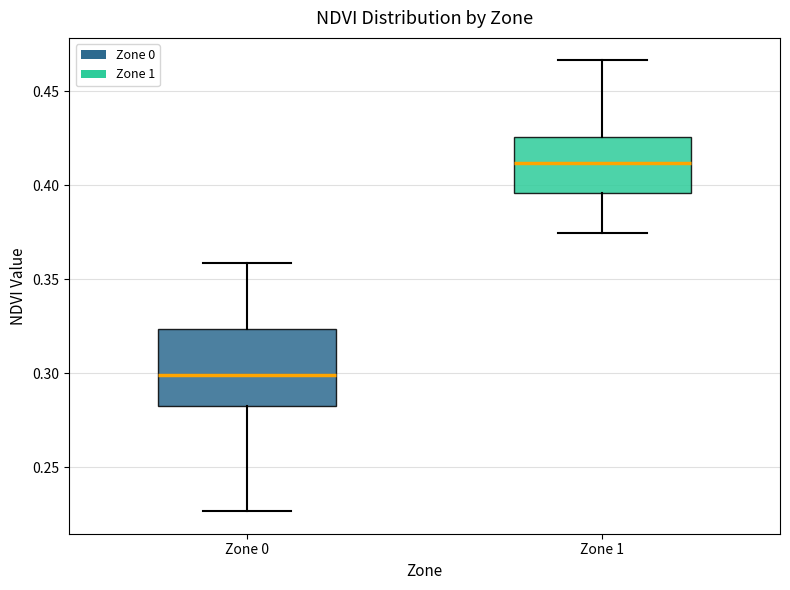

Reading left to right, read every box against the y-axis: the position of its median line, the range the box covers, and the ends of its whiskers. The values are not printed on the chart, so give them approximately, as read against the axis.

Zone 0: median 0.300, box 0.285 to 0.325, whiskers 0.225 to 0.360
Zone 1: median 0.410, box 0.395 to 0.425, whiskers 0.375 to 0.465